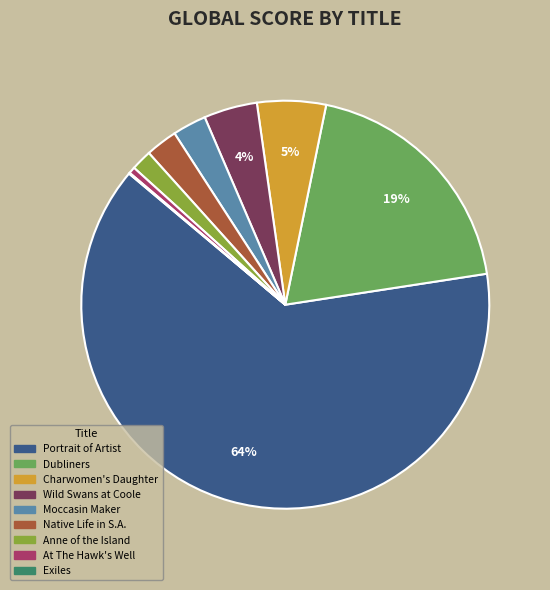

To the nearest percent, what is the difference between the largest and smallest slice percentages?

63%